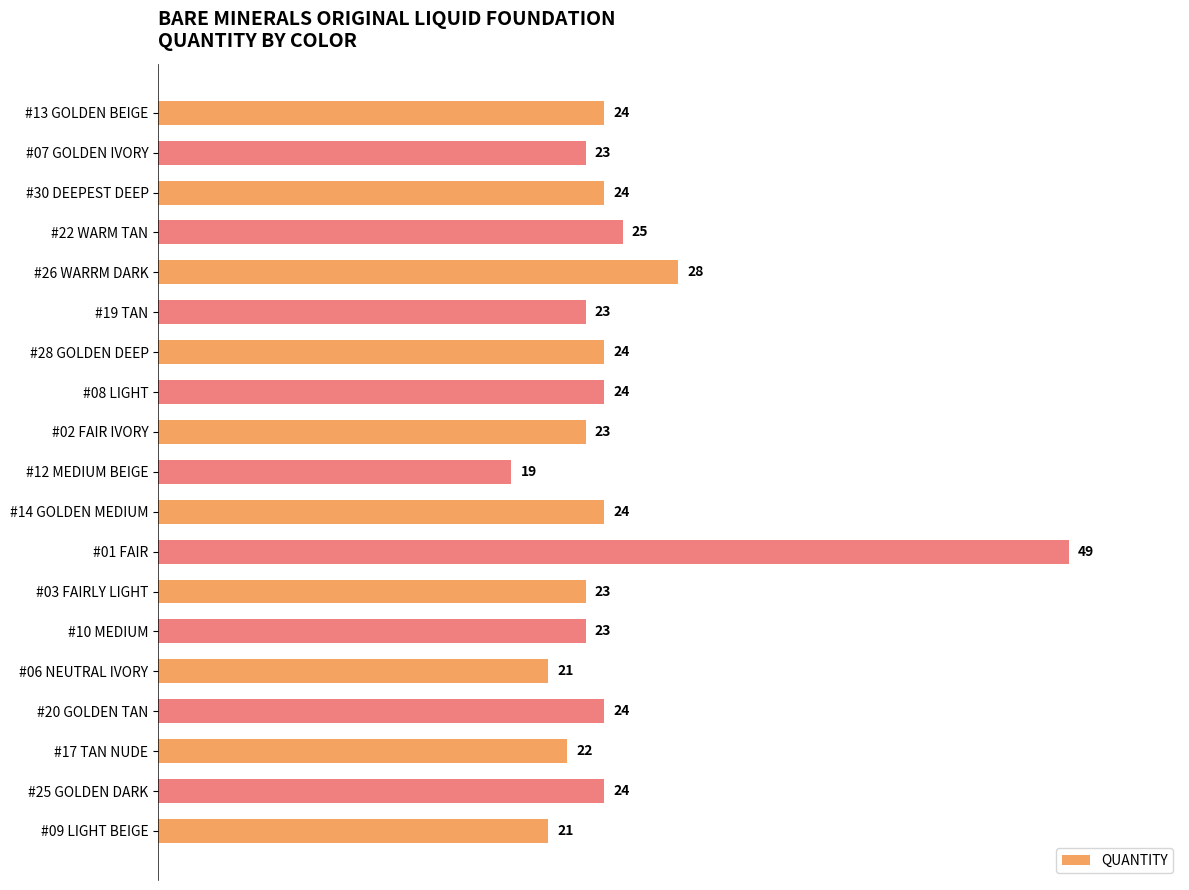

What is the label of the 15th bar from the top?

#06 NEUTRAL IVORY